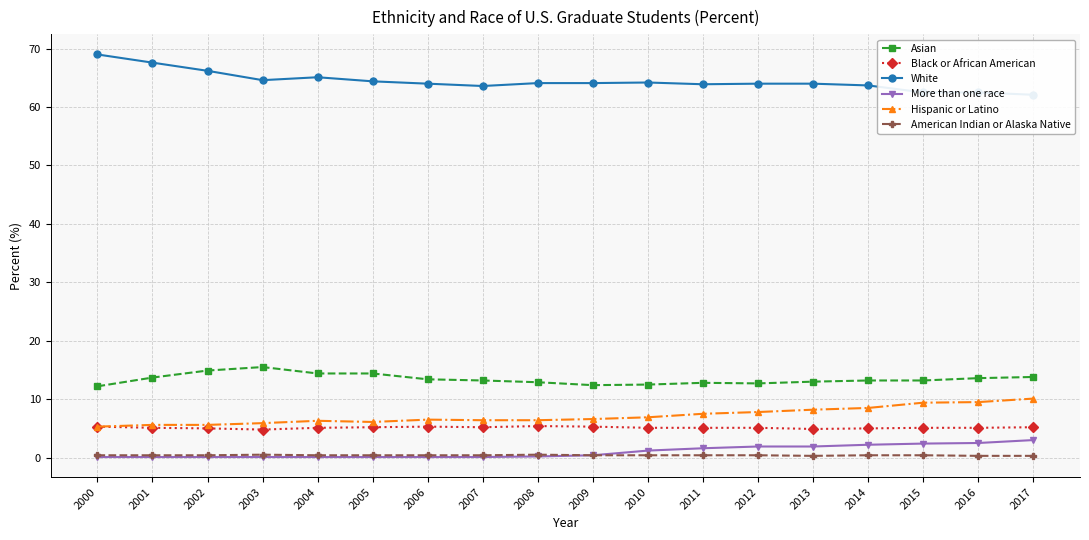

Where is the first local maximum for Asian?

2003